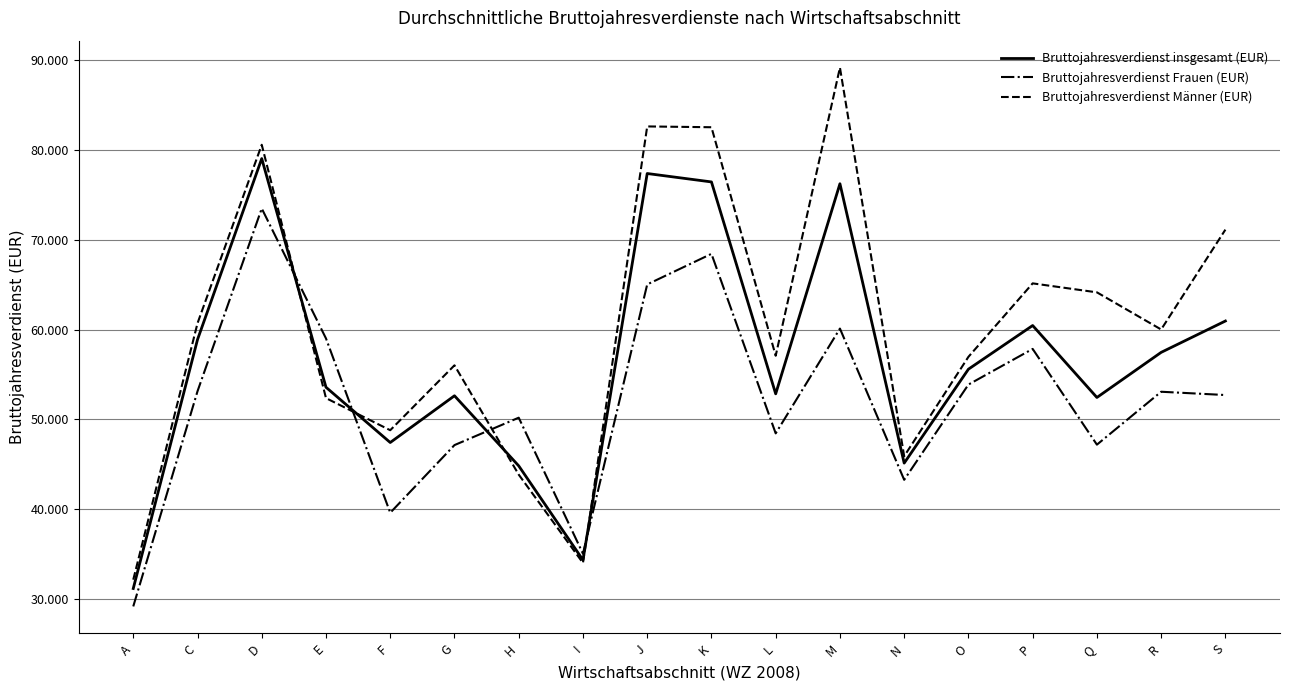

How many times do Bruttojahresverdienst Frauen (EUR) and Bruttojahresverdienst Männer (EUR) cross each other?

4